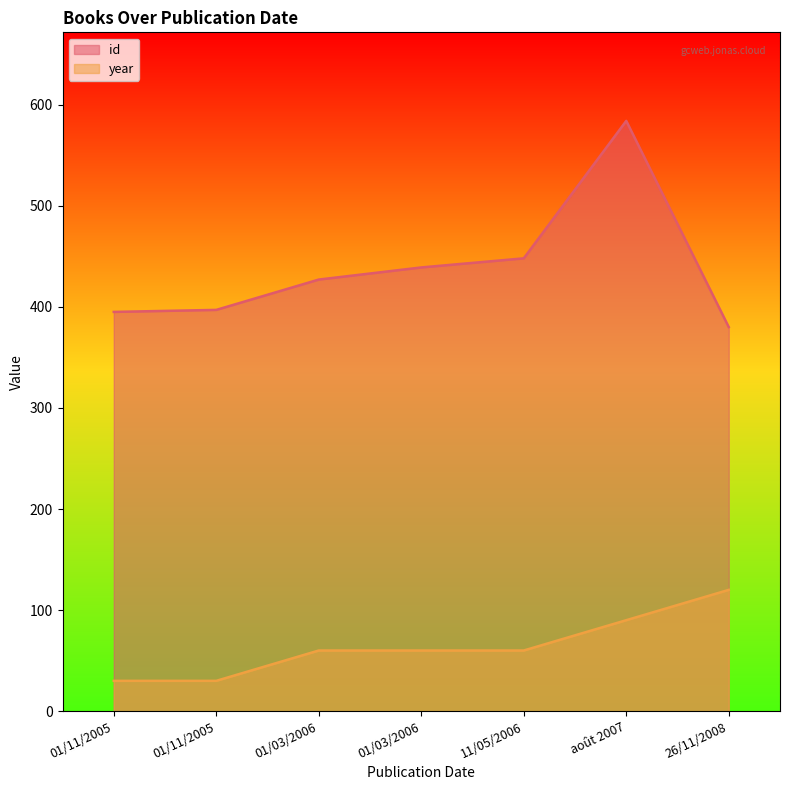

What are all the series names shown in the legend?

id, year